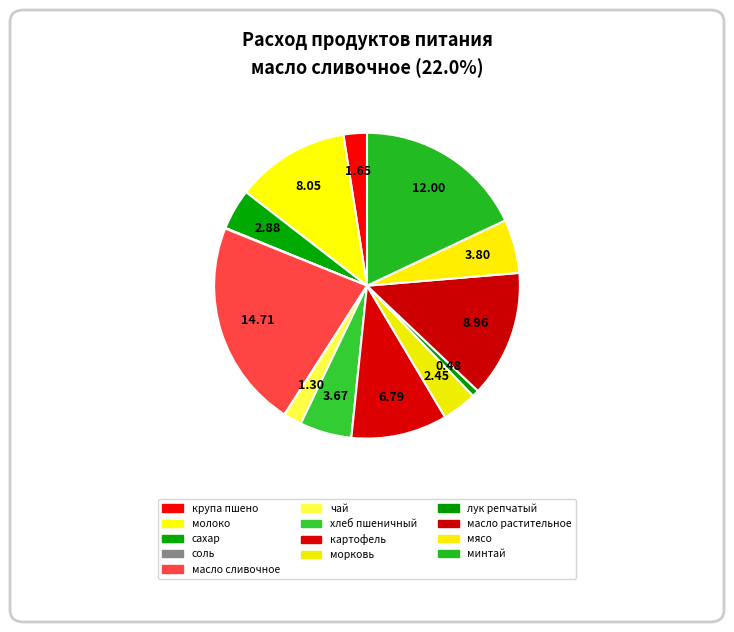

Is it true that лук репчатый is 11% of the pie?

False